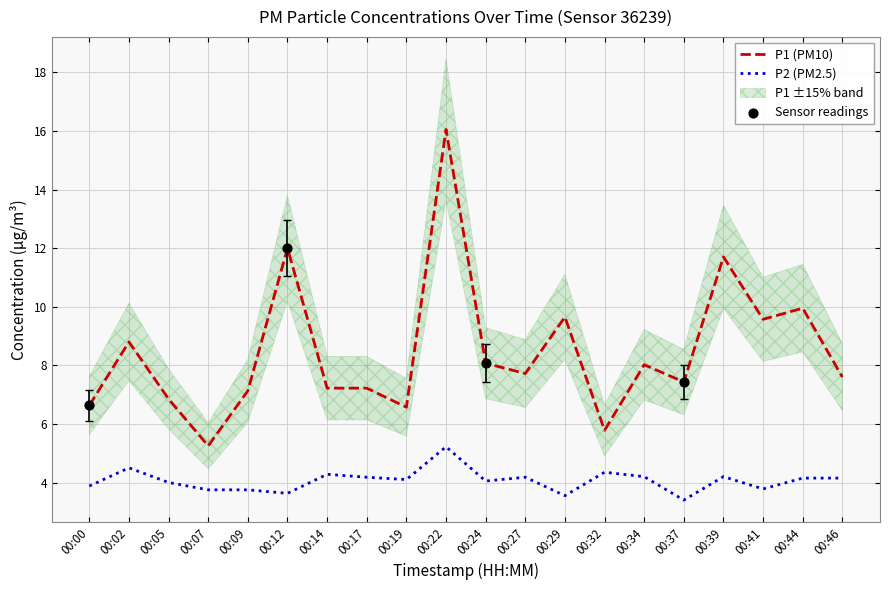

Which series has the largest total across all categories?

P1